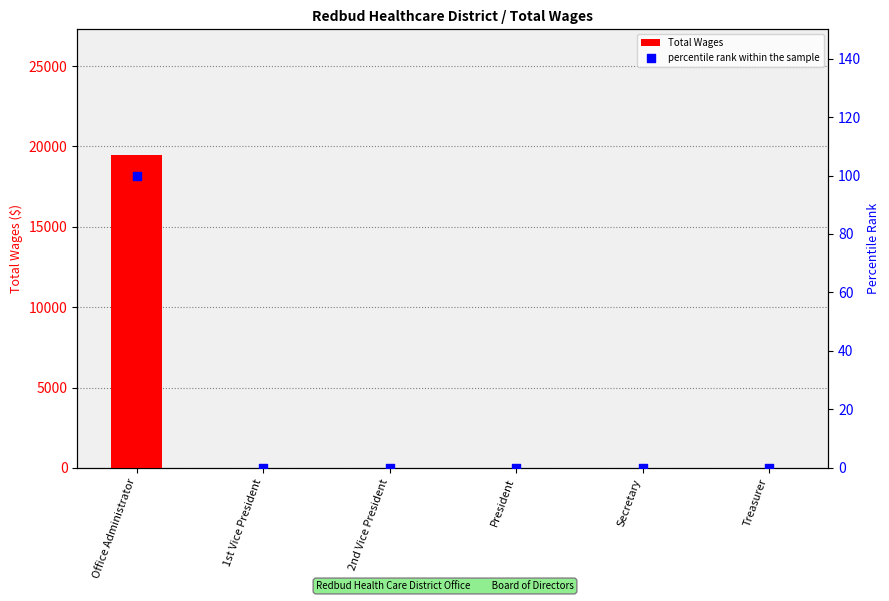

Which series has the largest Y range (max minus min)?

Total Wages